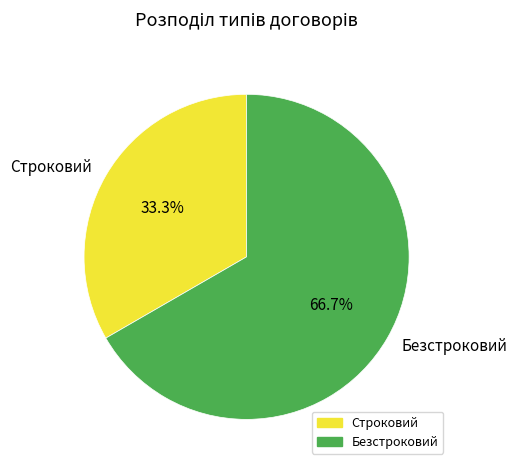

To the nearest percent, what portion does Строковий represent?

33%